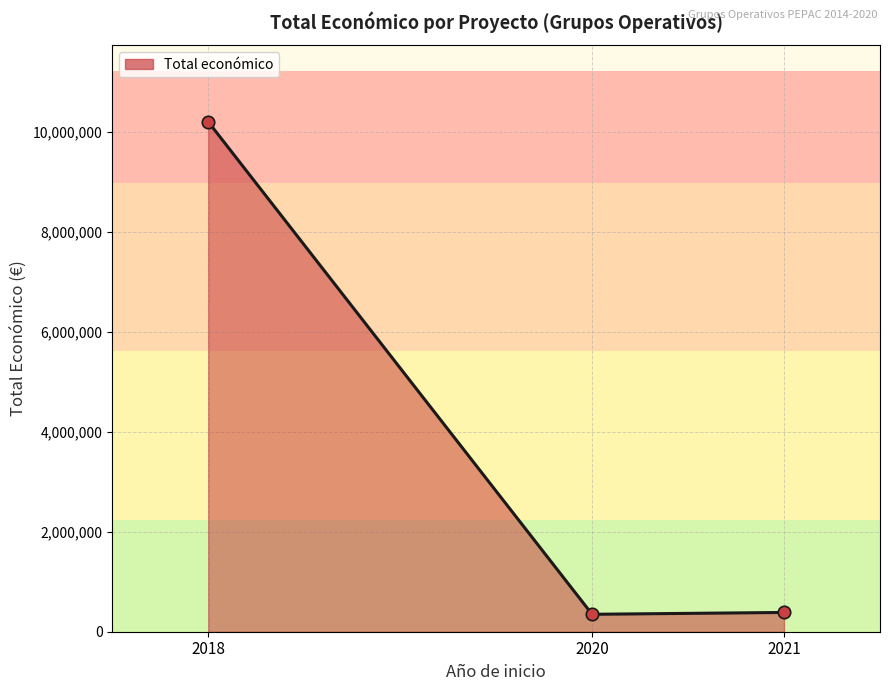

What is the change in value from 2018 to 2020?

-9855730